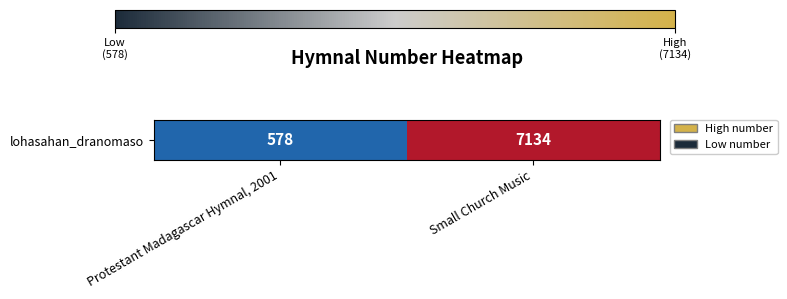

The value at Small Church Music is 2425. True or false?

False